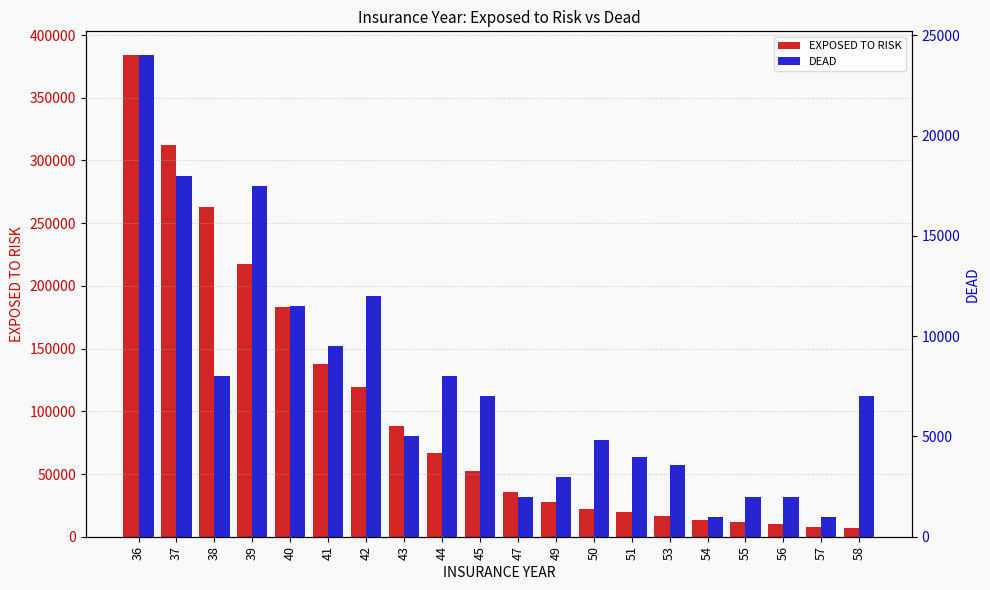

What is the average value of the DEAD series?

7545